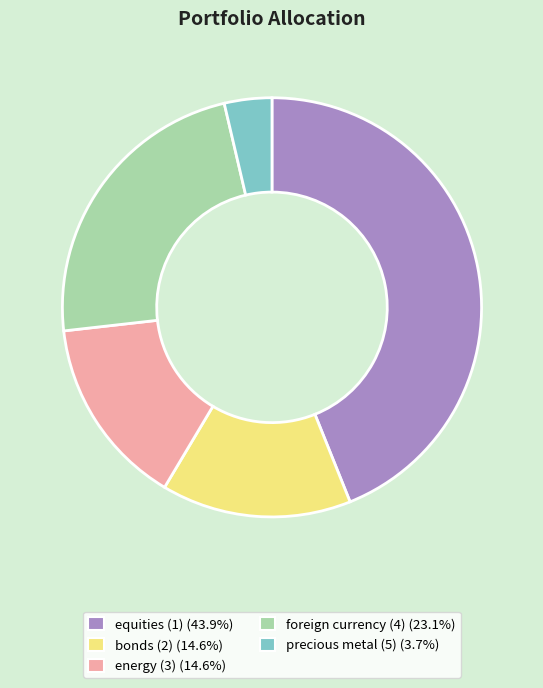

Does precious metal (5) represent more than half of the total?

No